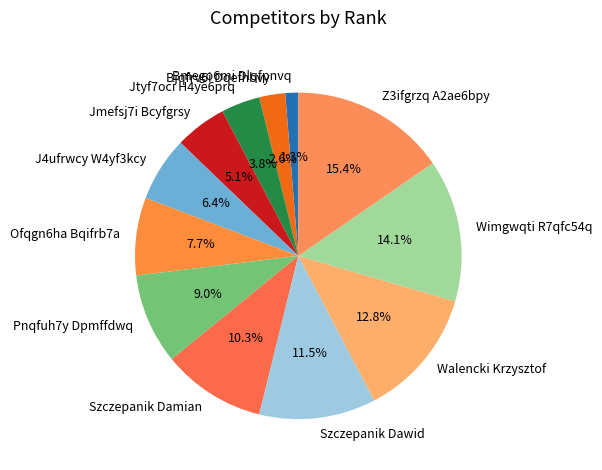

Which has a higher value, J4ufrwcy W4yf3kcy or Ofqgn6ha Bqifrb7a?

Ofqgn6ha Bqifrb7a